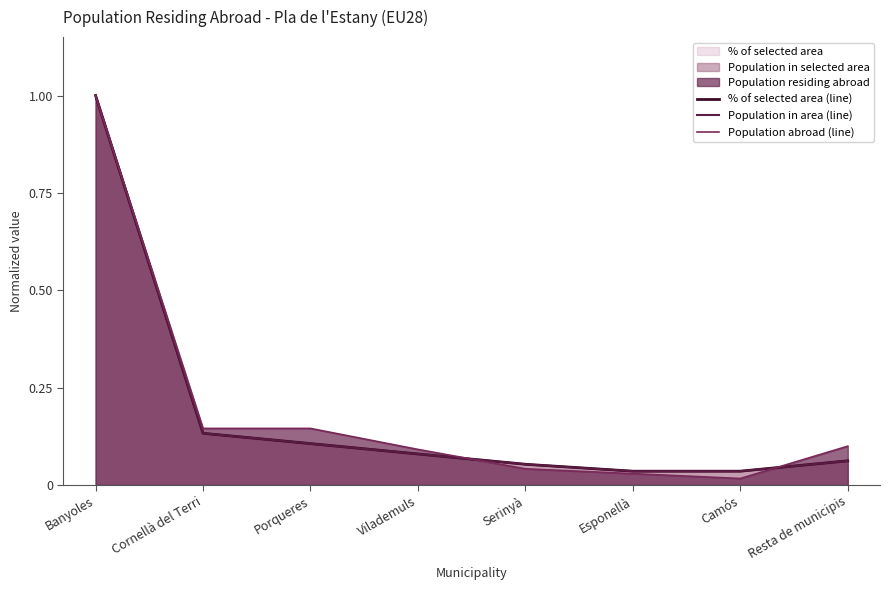

After their last crossing, which series has the higher values: % of selected area (line) or Population abroad (line)?

Population abroad (line)